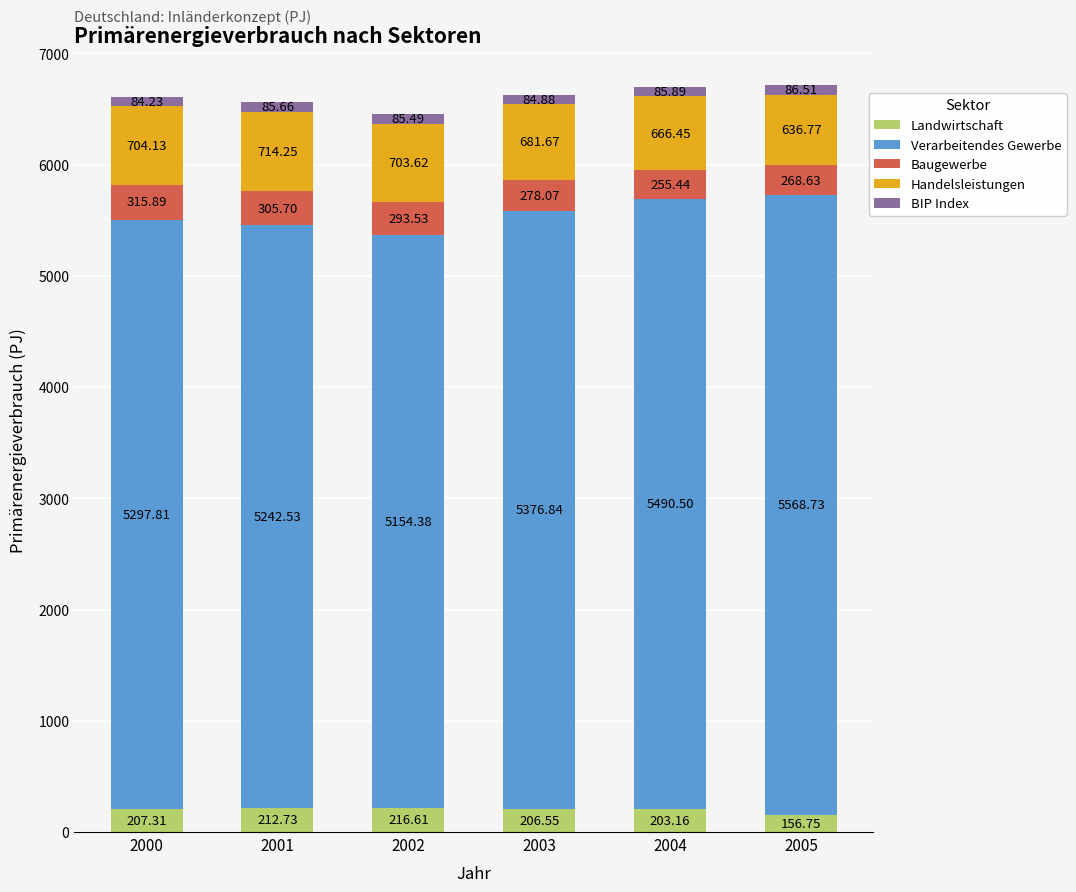

What is the total value across all series at 2001?

6560.9